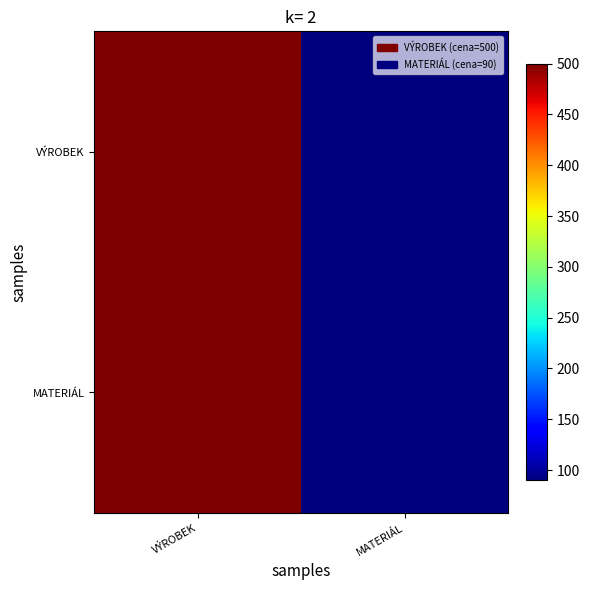

Which series has the largest range (max minus min)?

VÝROBEK